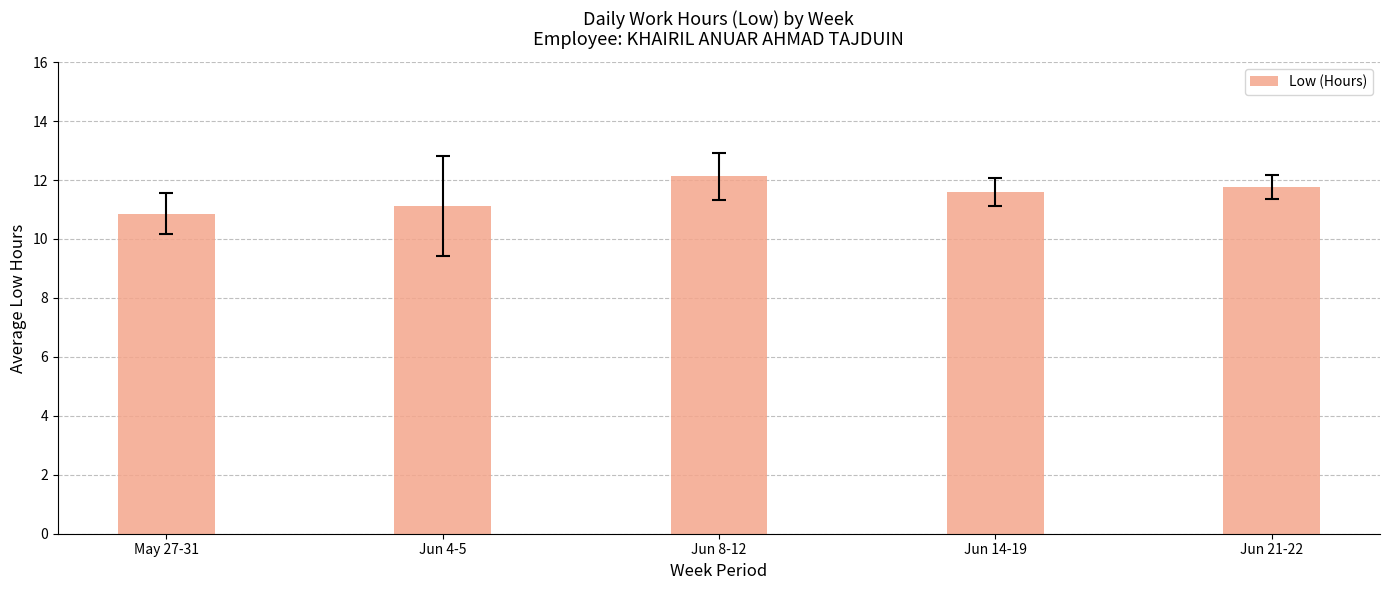

What is the sum of all values?

57.5